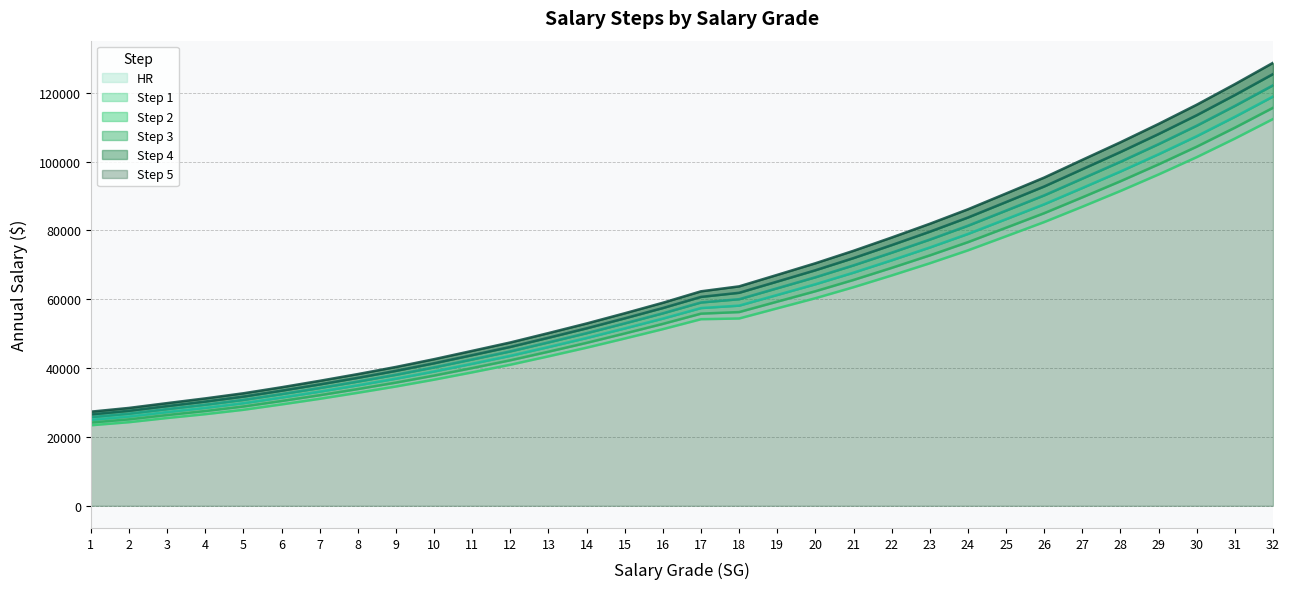

At which category is the sum across all series the highest?

32